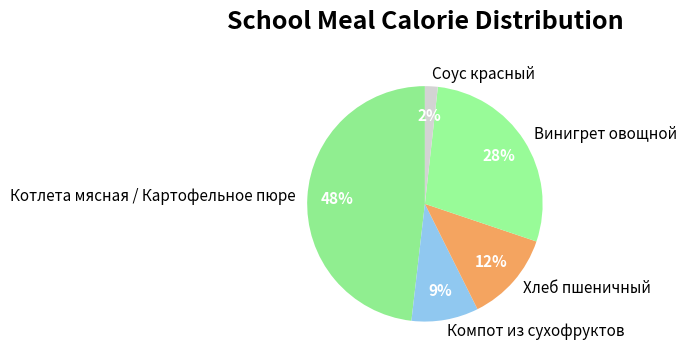

The Компот из сухофруктов slice represents 22% of the pie. True or false?

False